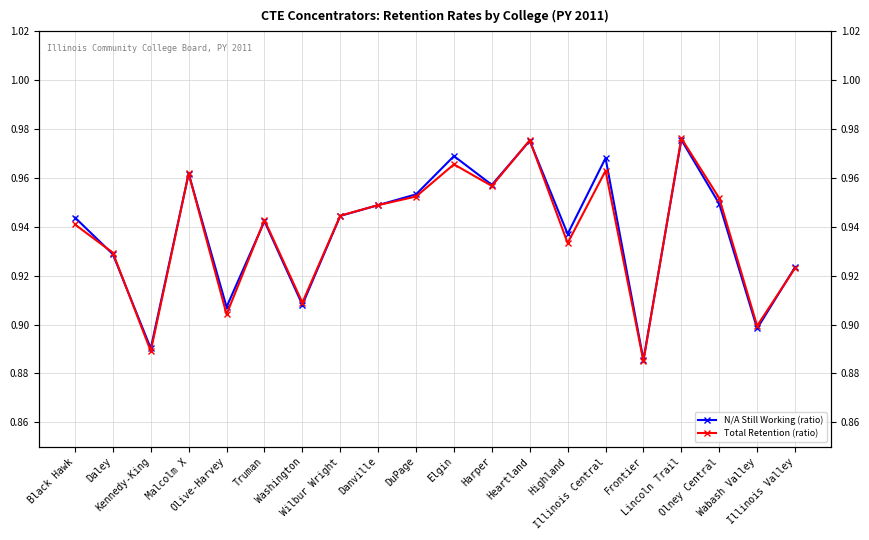

Which label corresponds to the smallest value in the chart?

Frontier